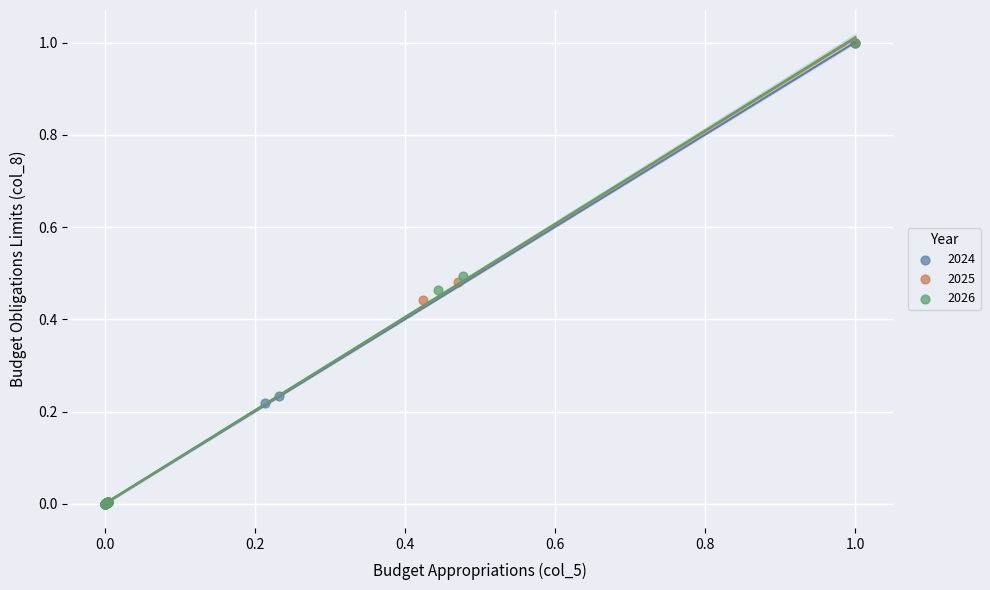

What are all the series names shown in the legend?

2024, 2025, 2026